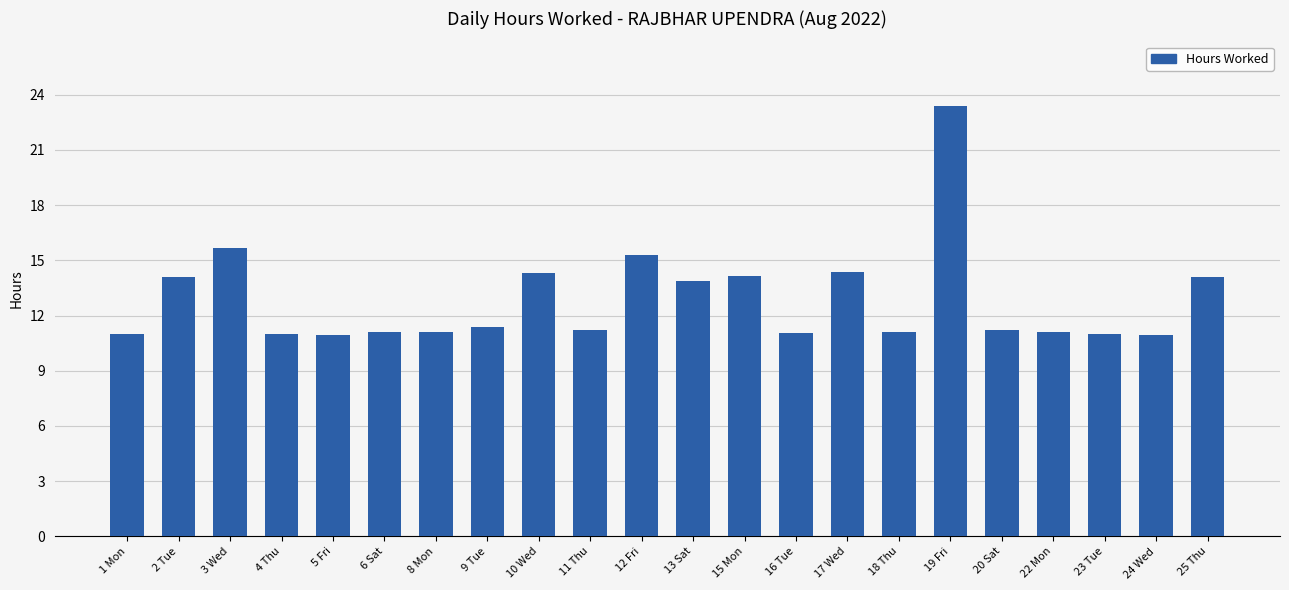

Count the number of data series in this chart.

1